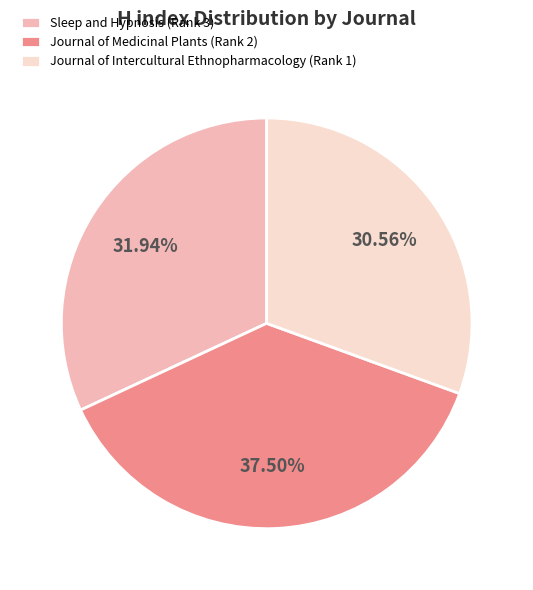

To the nearest percent, what is the combined percentage of Sleep and Hypnosis (Rank 3) and Journal of Medicinal Plants (Rank 2)?

69%